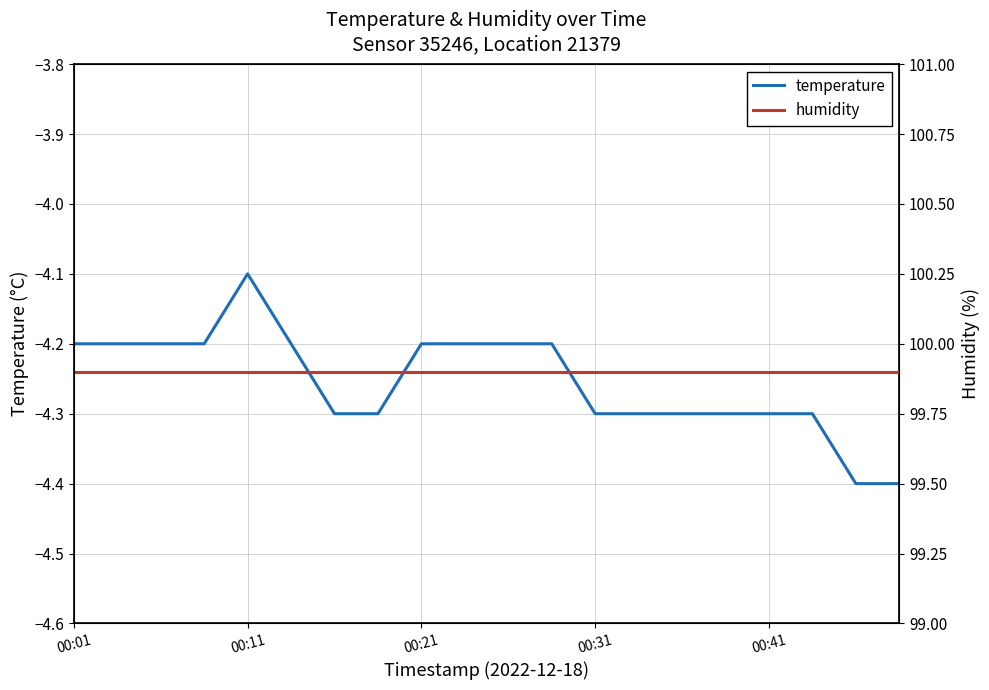

What is the lowest value of the temperature series?

-4.4